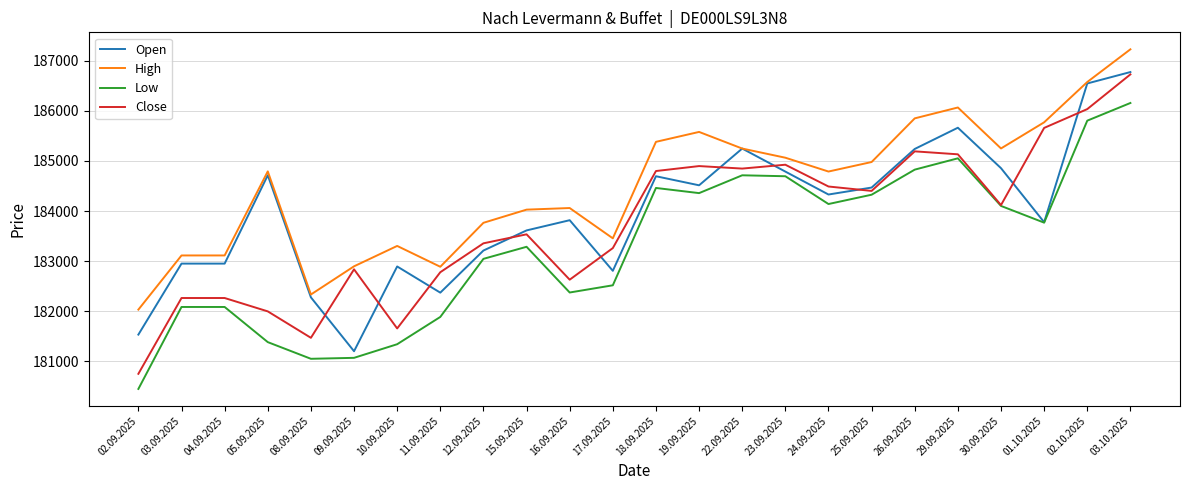

What is the lowest value of the Open series?

181200